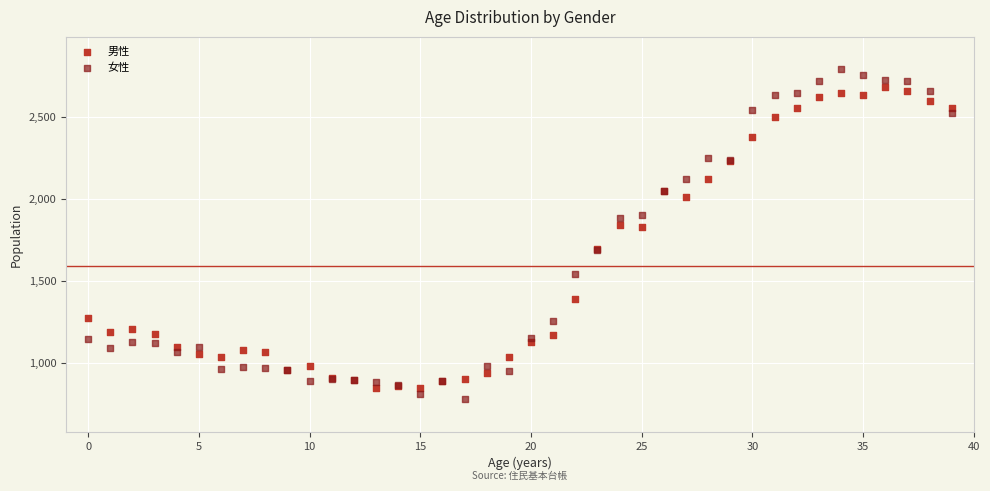

Which series reaches the maximum Y coordinate?

女性